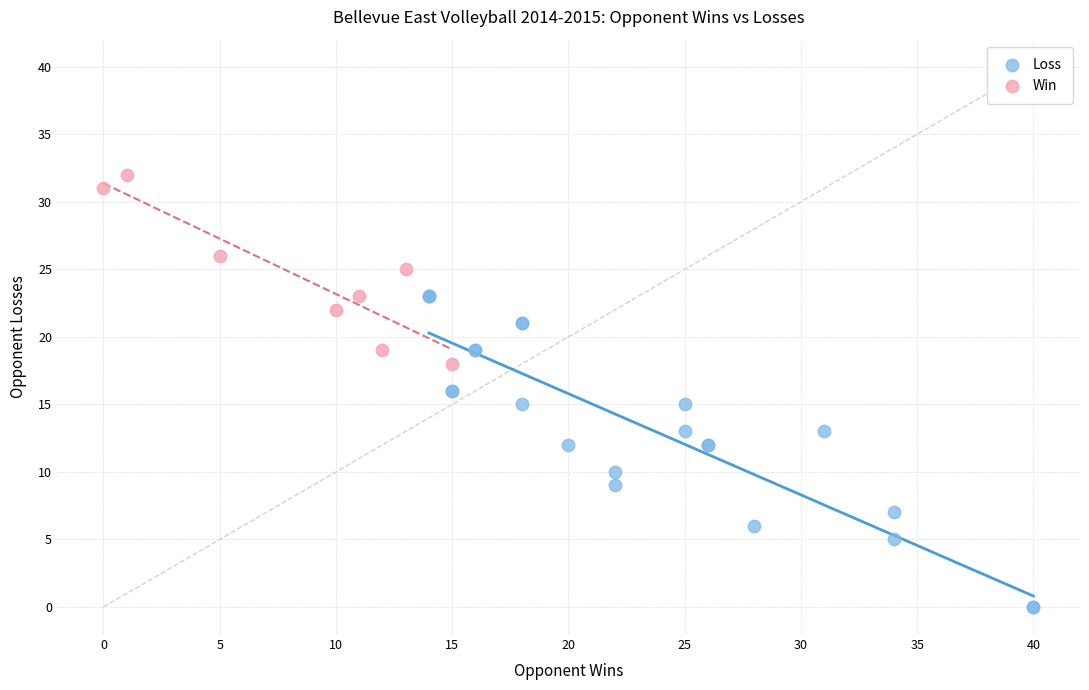

Which series has the largest Y range (max minus min)?

Loss